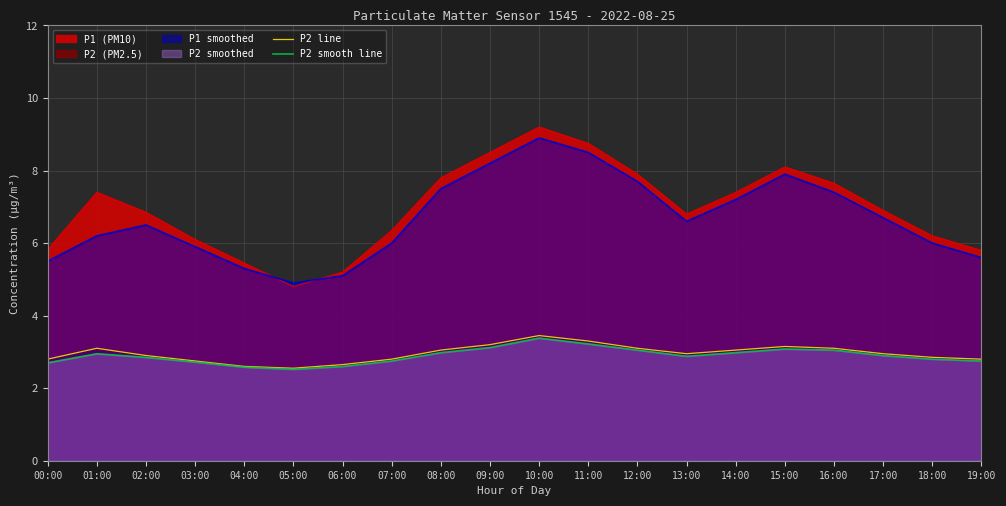

What is the label of the 1st point from the left?

00:00